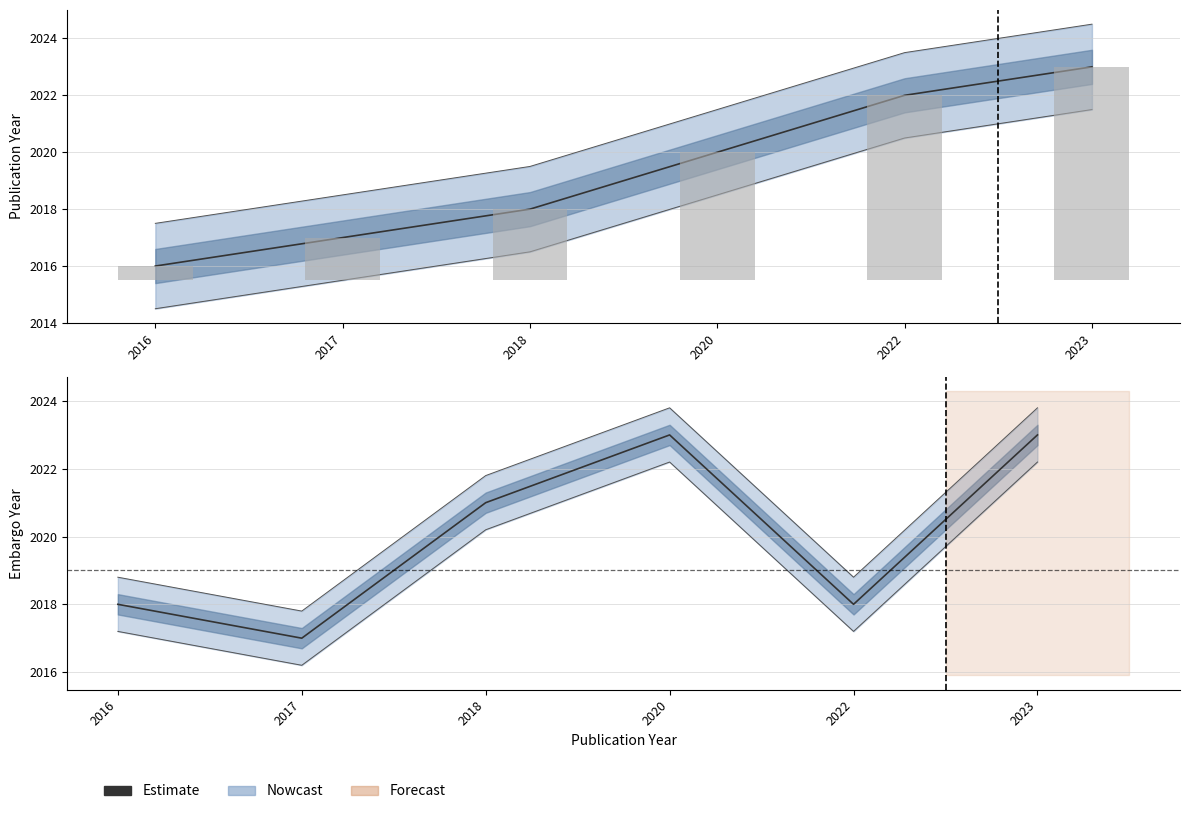

True or false: the data shows 2018 at 2018.

True